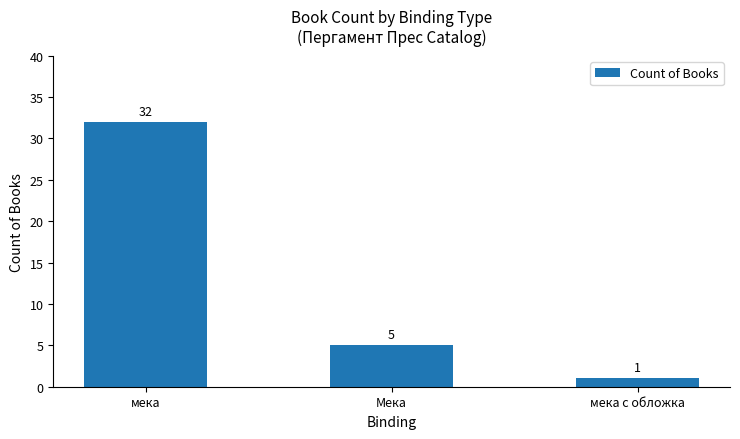

Reading left to right, what are all the values shown in this chart?

мека=32	Мека=5	мека с обложка=1